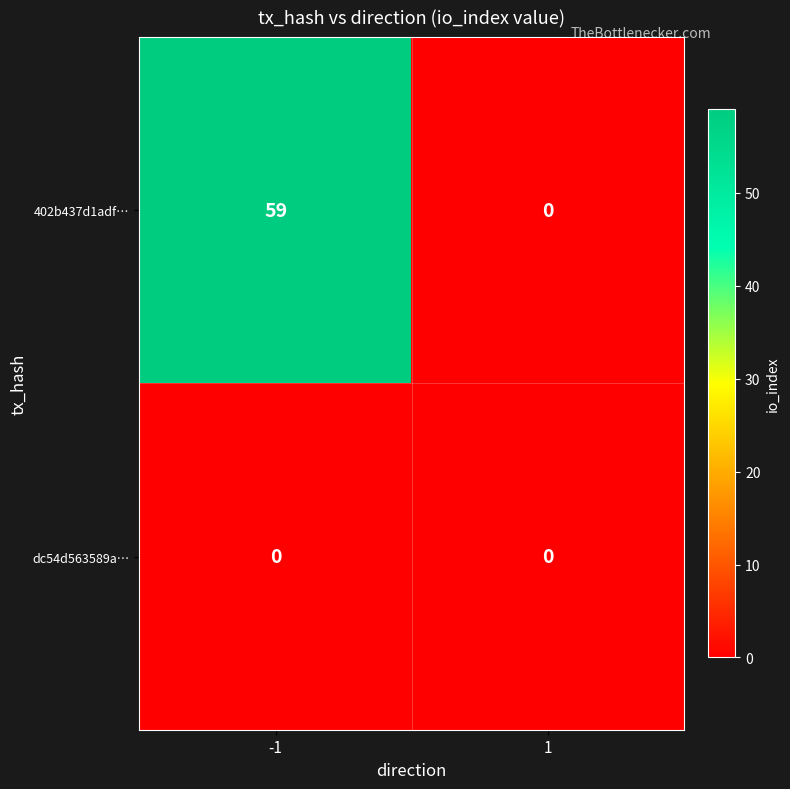

What is the total value across all series at -1?

59